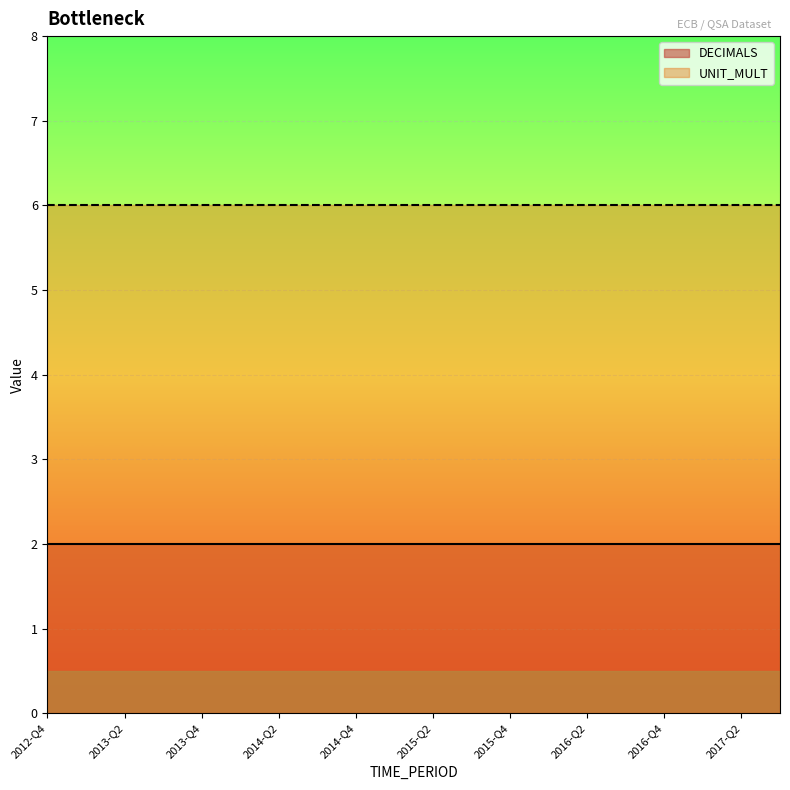

Rank the series by their maximum value, from lowest to highest.

DECIMALS, UNIT_MULT